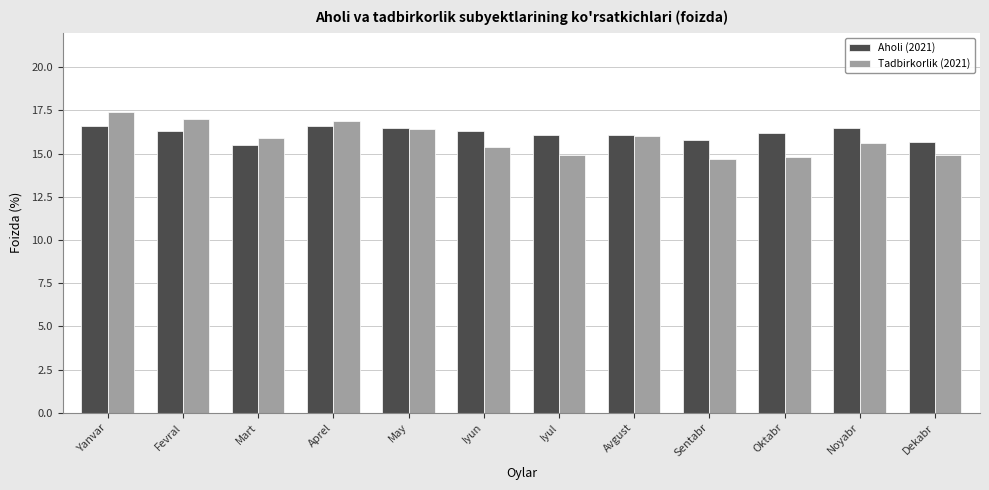

What are all the series names shown in the legend?

Aholi (2021), Tadbirkorlik (2021)